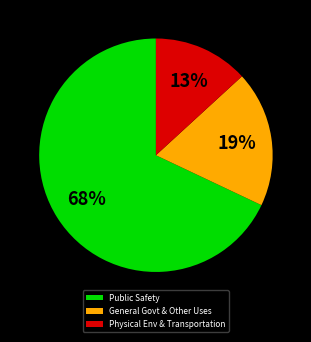

To the nearest percent, what is the difference between the largest and smallest slice percentages?

55%